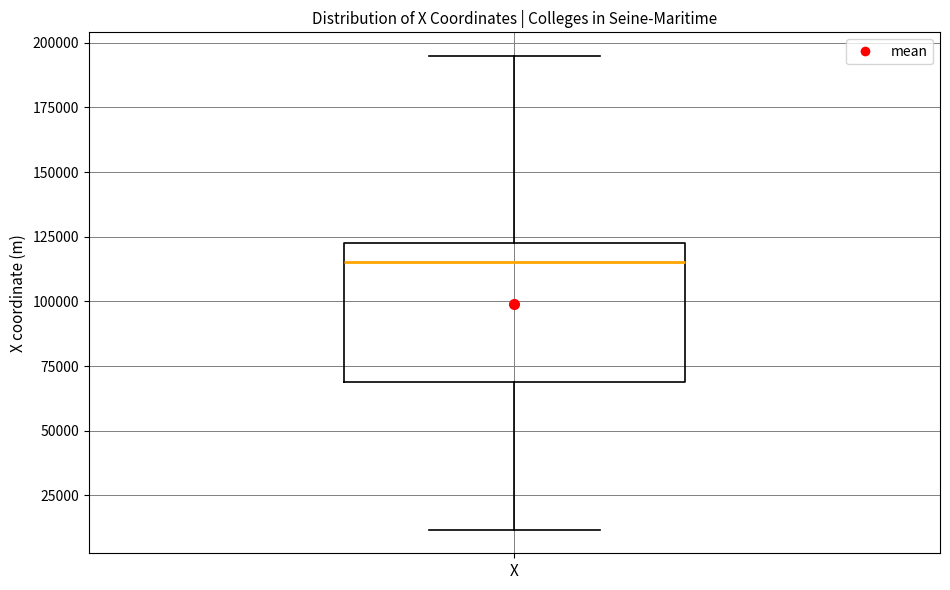

Where does the upper whisker of the box for X end on the y-axis? The values are not printed on the chart, so give them approximately, as read against the axis.

195000